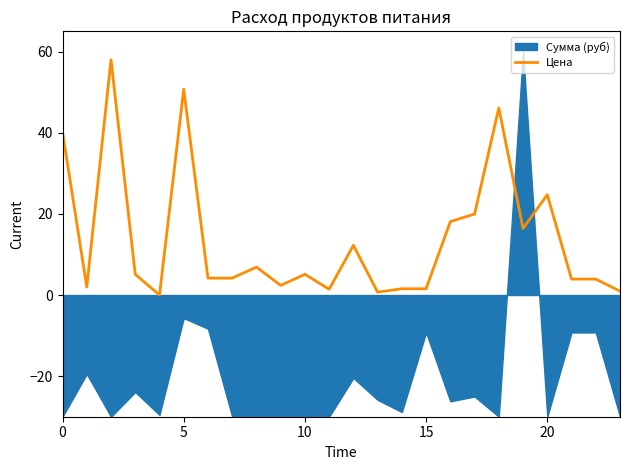

What is the sum of all values?

330.3